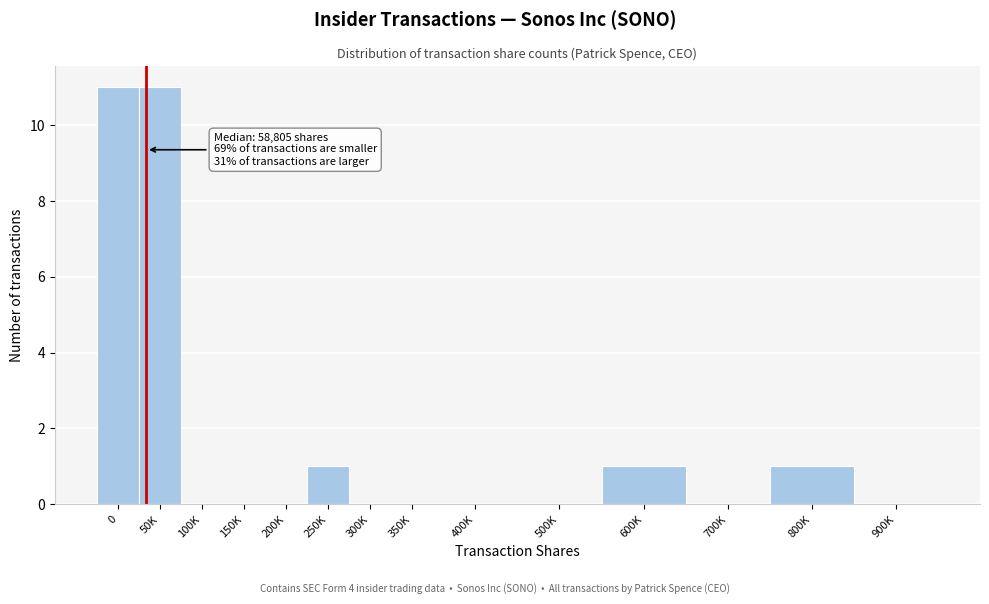

Is it true that the value at 800K is 1?

True